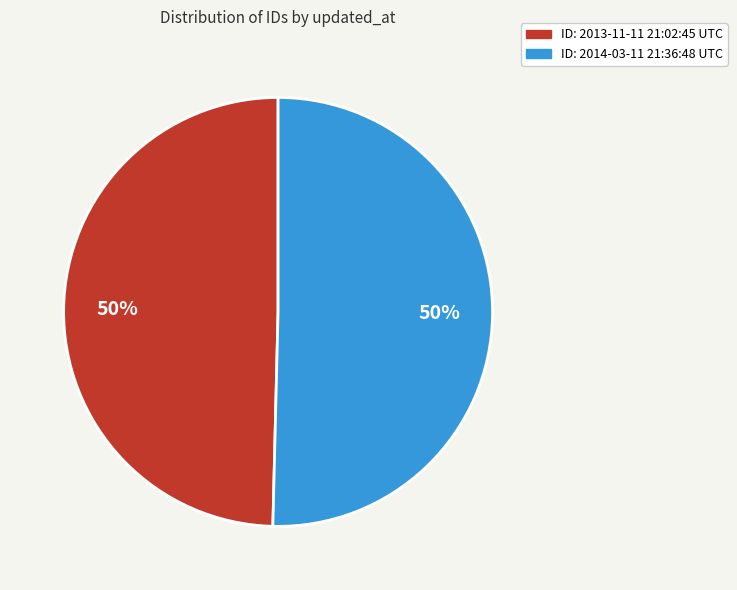

To the nearest percent, what is the average slice percentage?

50%